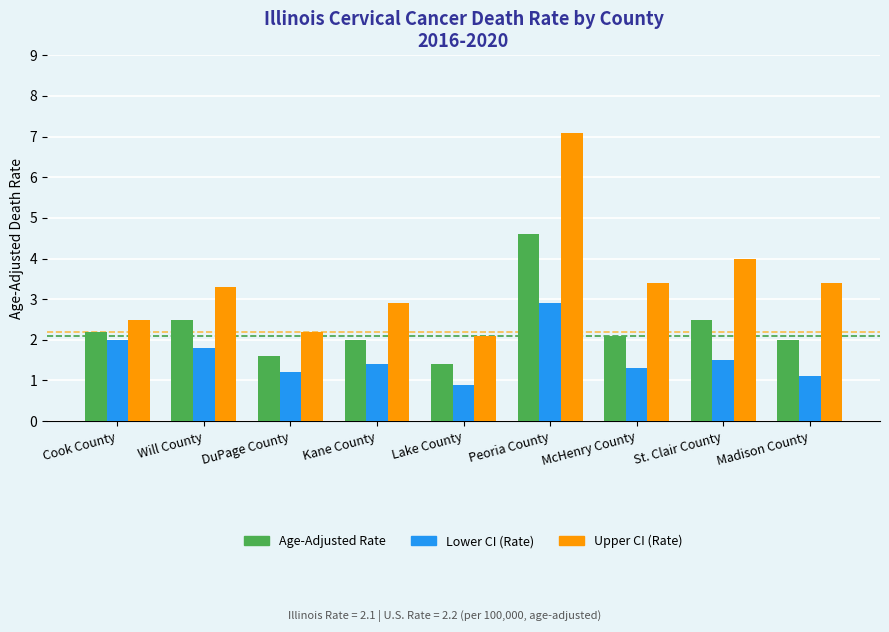

How many groups of bars are there?

9